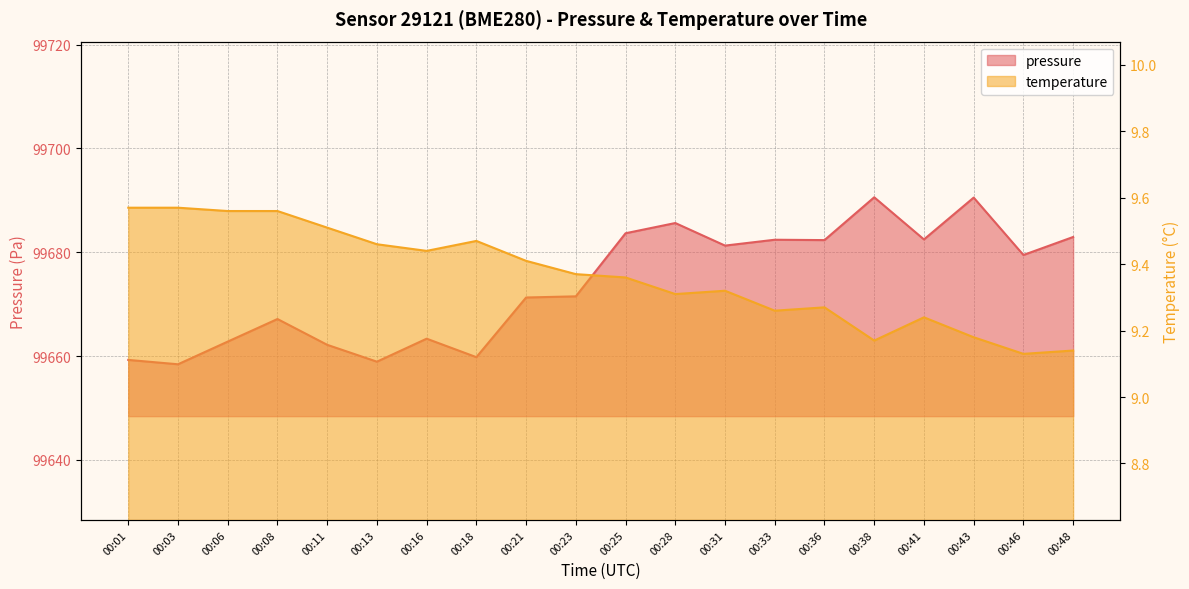

Rank the series at 00:03 from highest to lowest value.

pressure, temperature